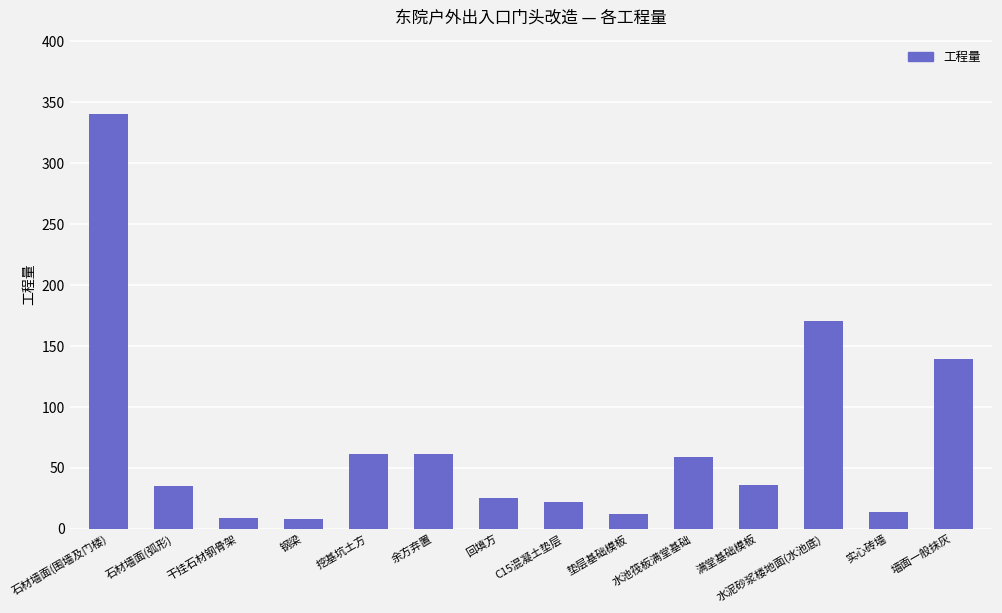

Read the value at C15混凝土垫层.

22.0